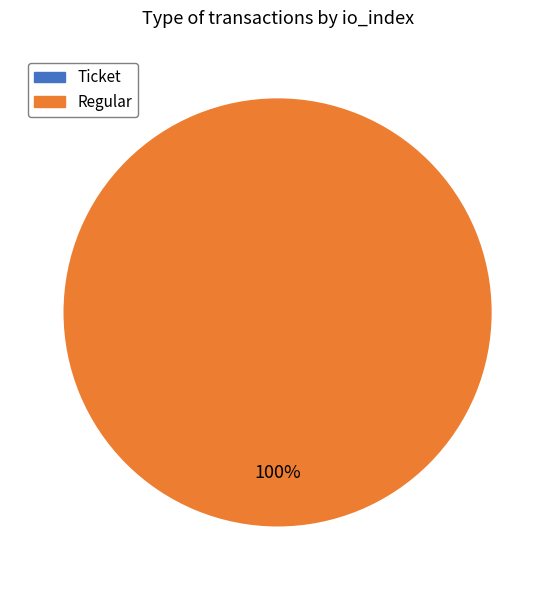

Is there a majority slice in this chart?

Yes